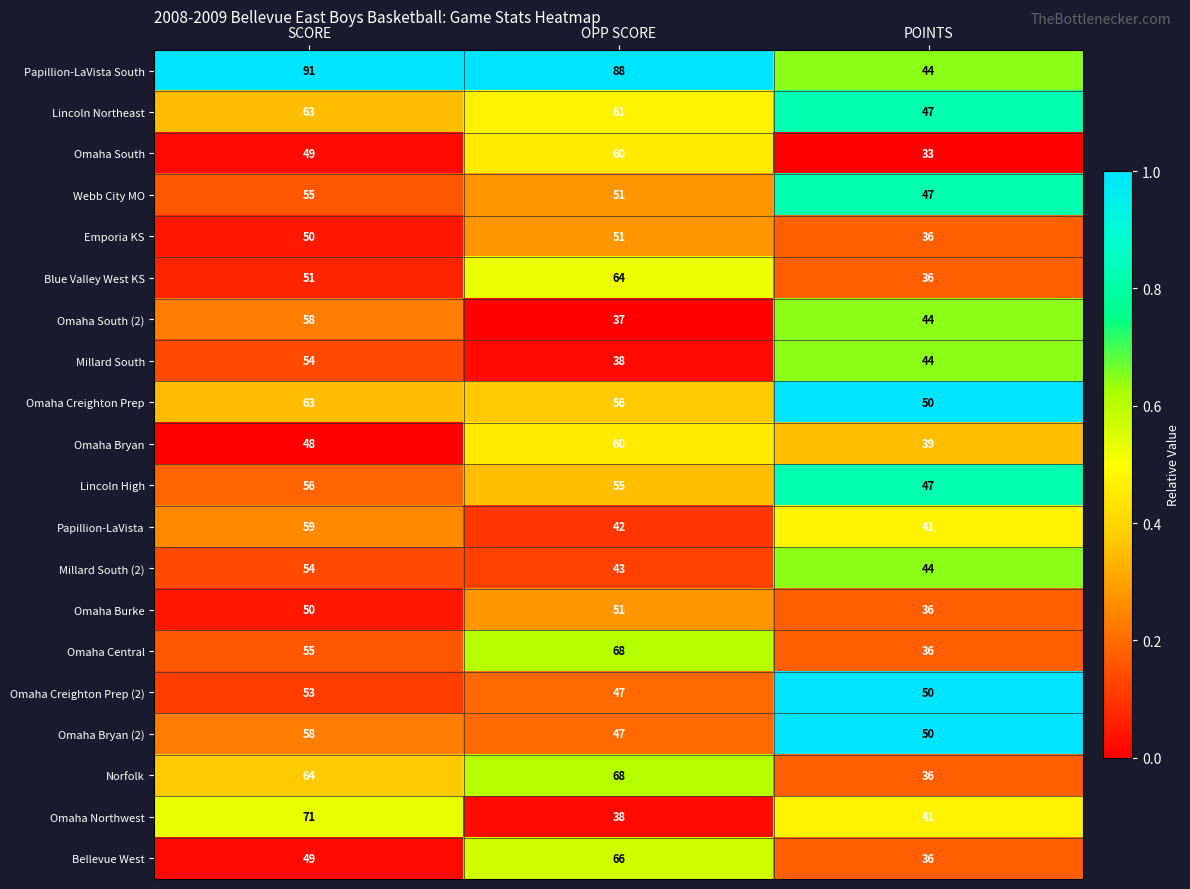

What is the difference between the highest and lowest values at OPP SCORE?

51